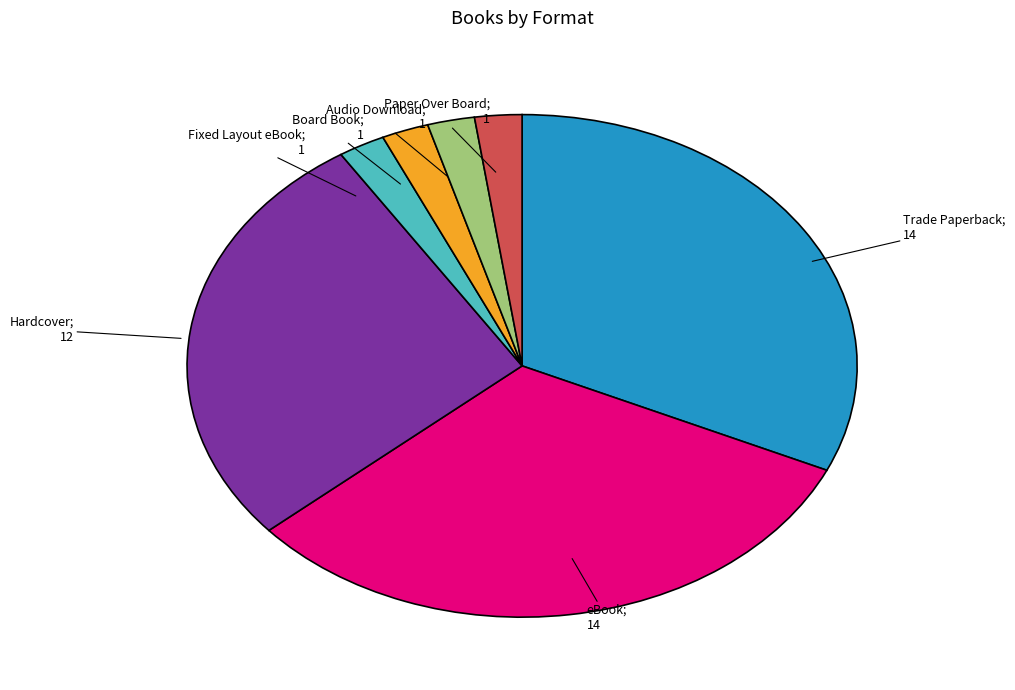

Does any single category account for the majority?

No